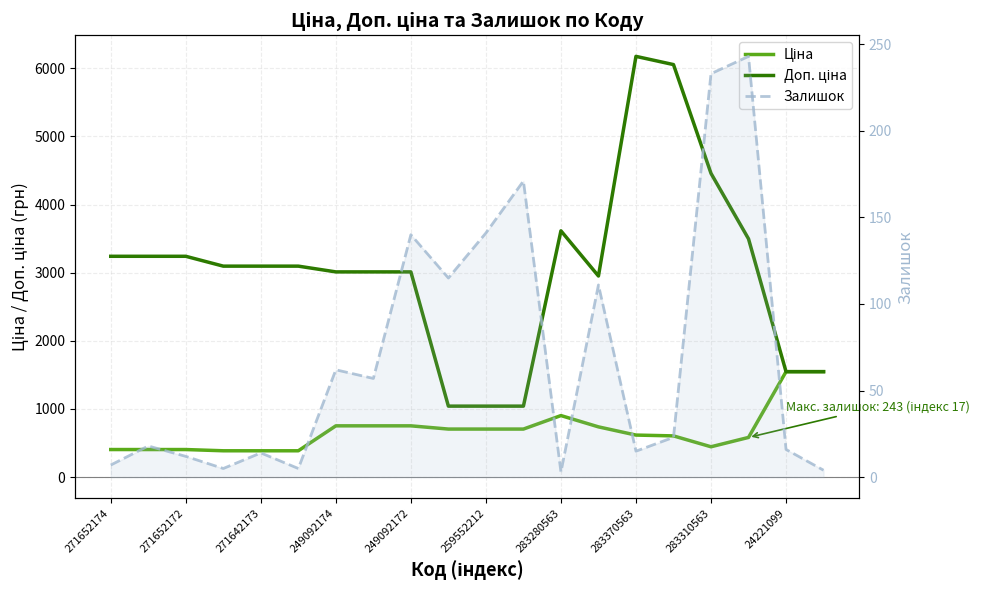

The Доп. ціна series shows 3496.7 at 17. True or false?

True